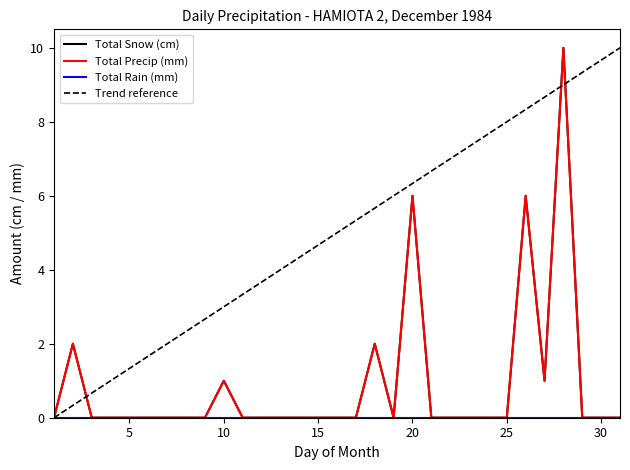

Between 22 and 10, which is larger?

10